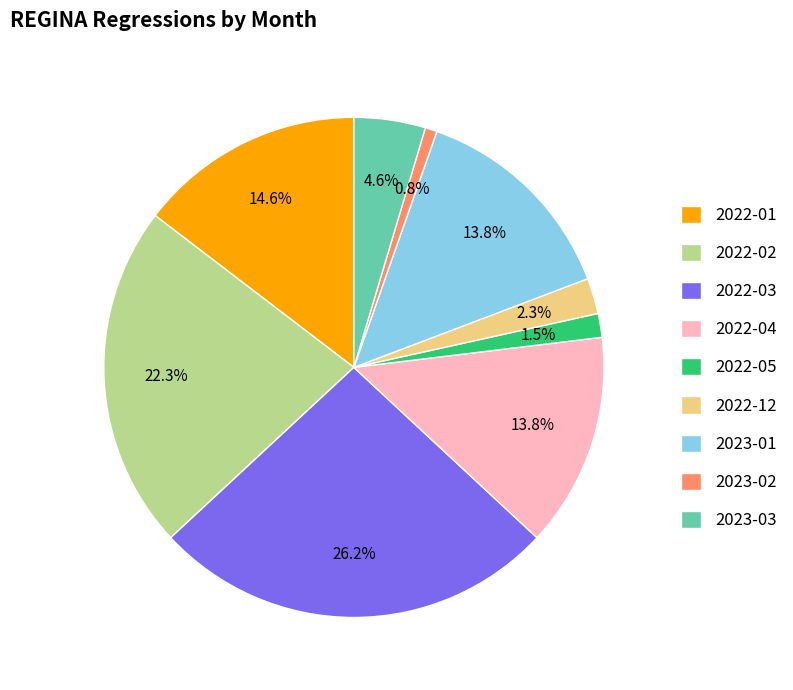

What is the largest slice in the pie chart?

2022-03